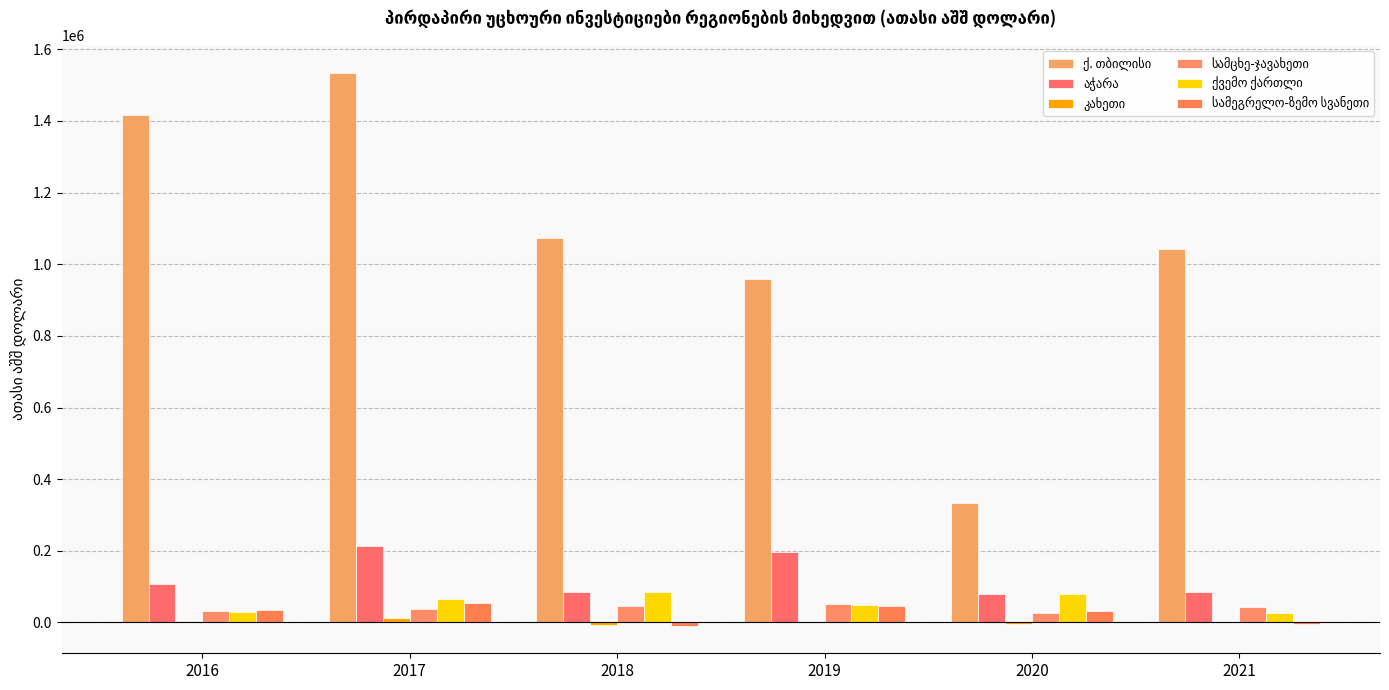

Which series has the largest range (max minus min)?

ქ. თბილისი